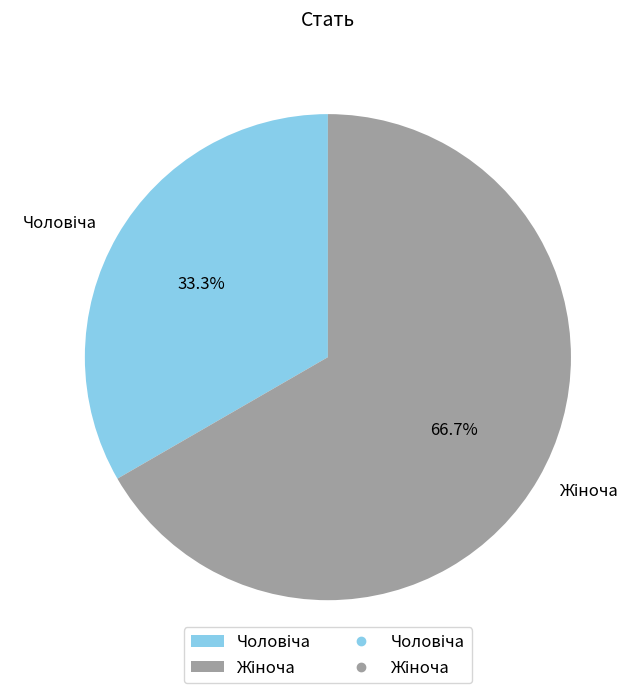

Is there any slice that represents more than half of the pie?

Yes